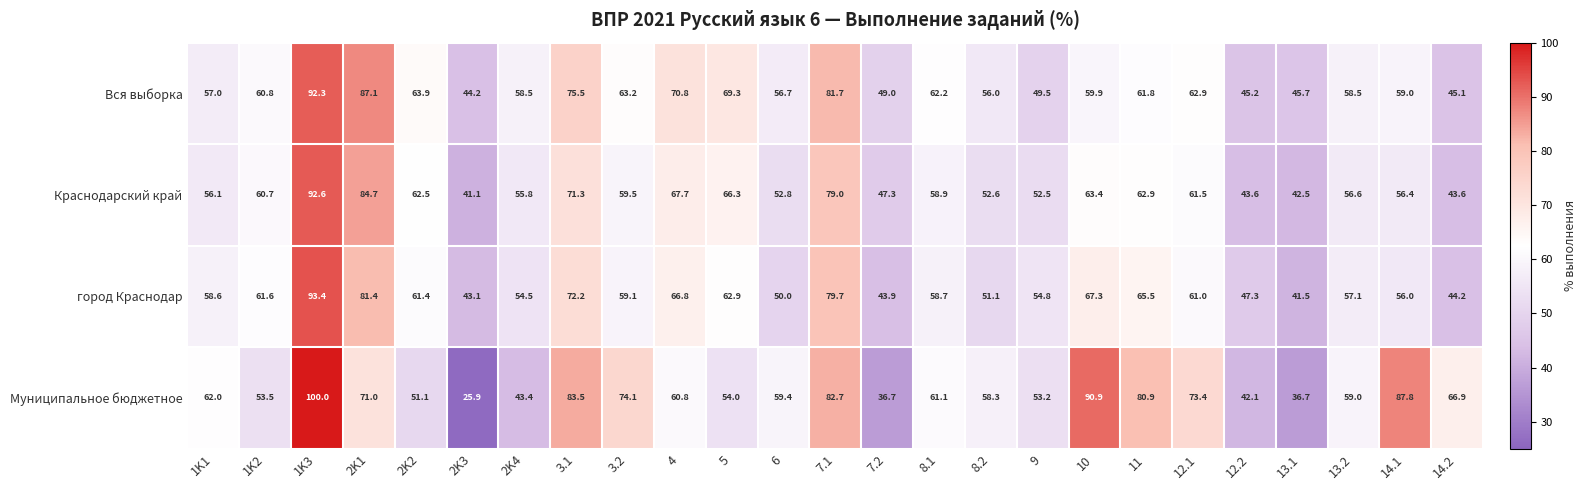

At how many categories does at least one series exceed 68?

11